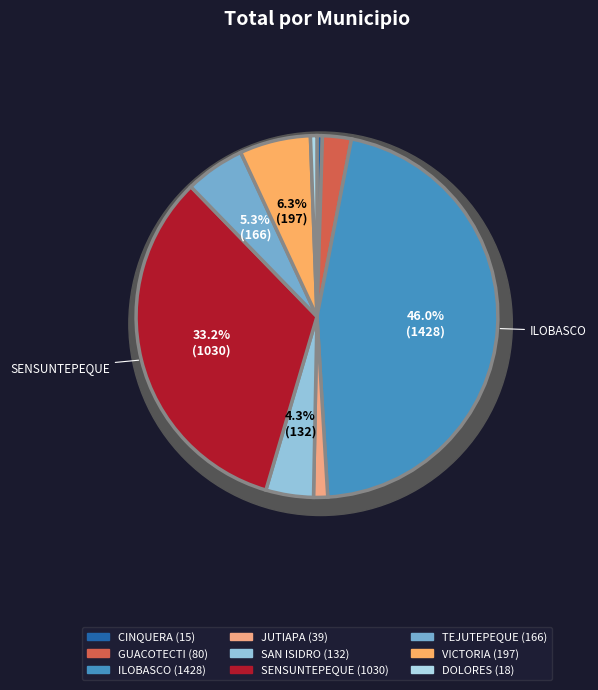

What is the smallest slice in the pie chart?

CINQUERA